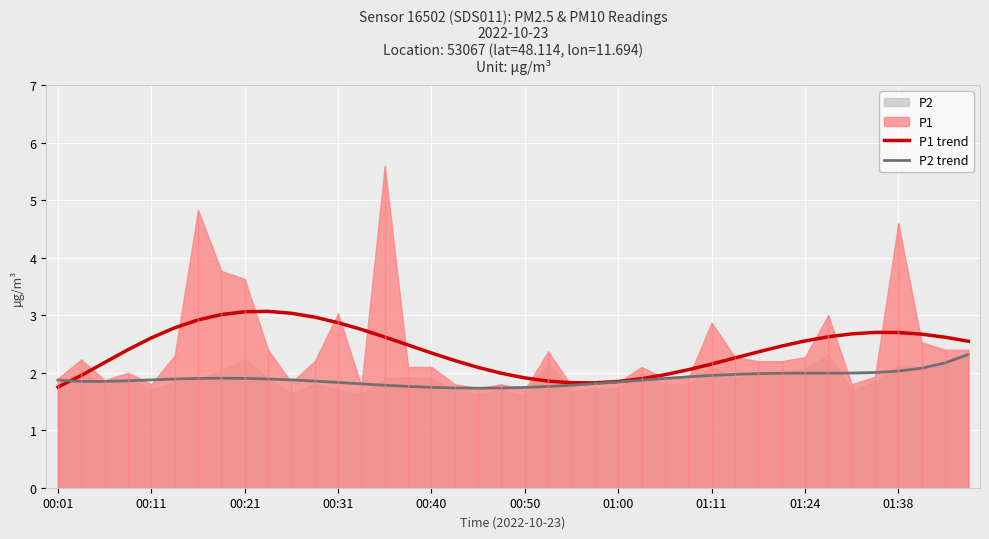

What is the minimum value for P2 trend?

1.7